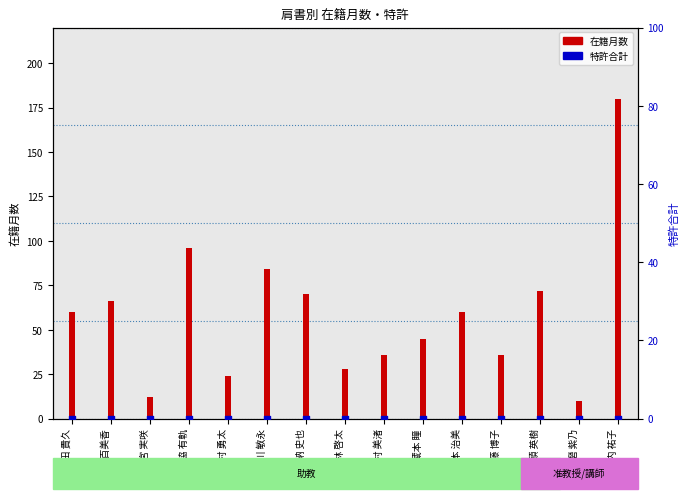

Which series has the largest total across all categories?

在籍月数